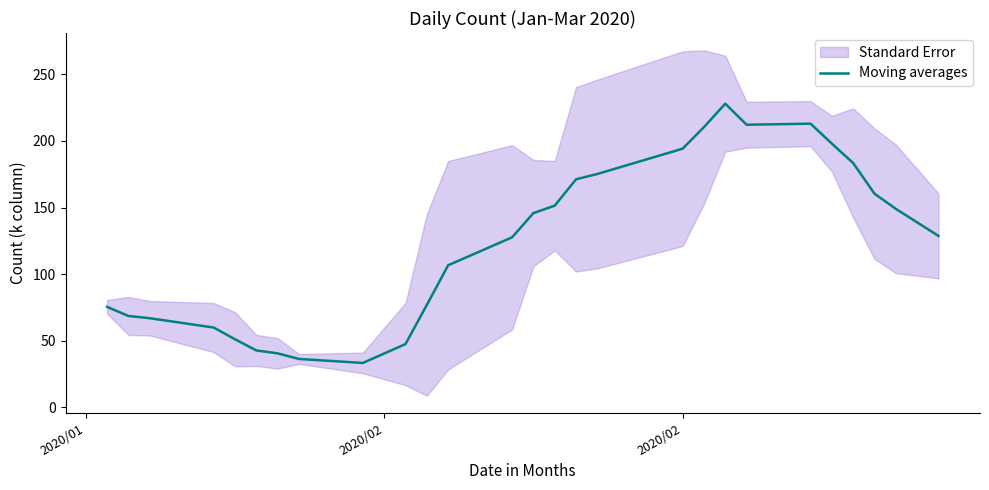

What is the minimum value for Moving averages?

33.2